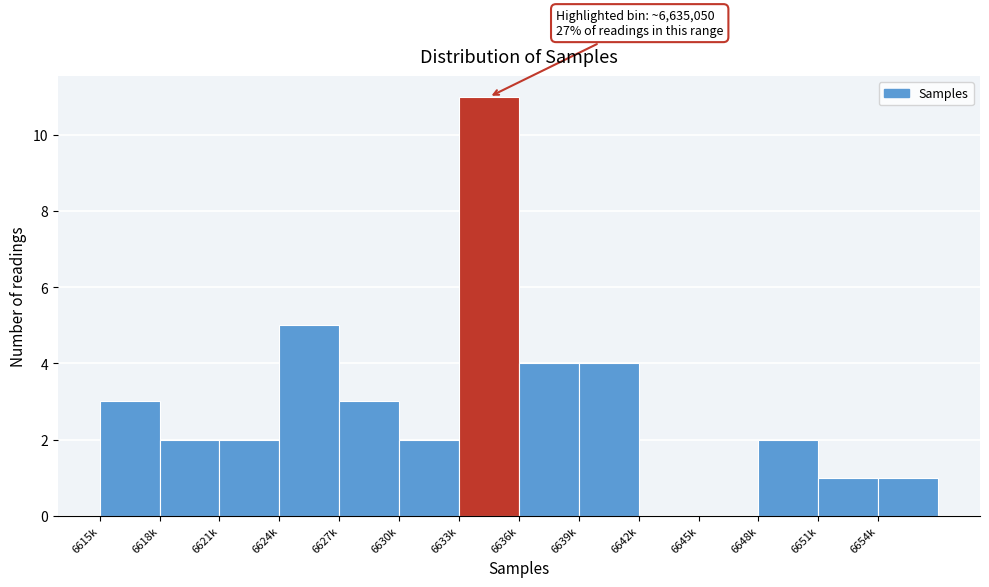

Reading right to left, list all the values displayed in this chart.

6654k=1	6651k=1	6648k=2	6645k=0	6642k=0	6639k=4	6636k=4	6633k=11	6630k=2	6627k=3	6624k=5	6621k=2	6618k=2	6615k=3